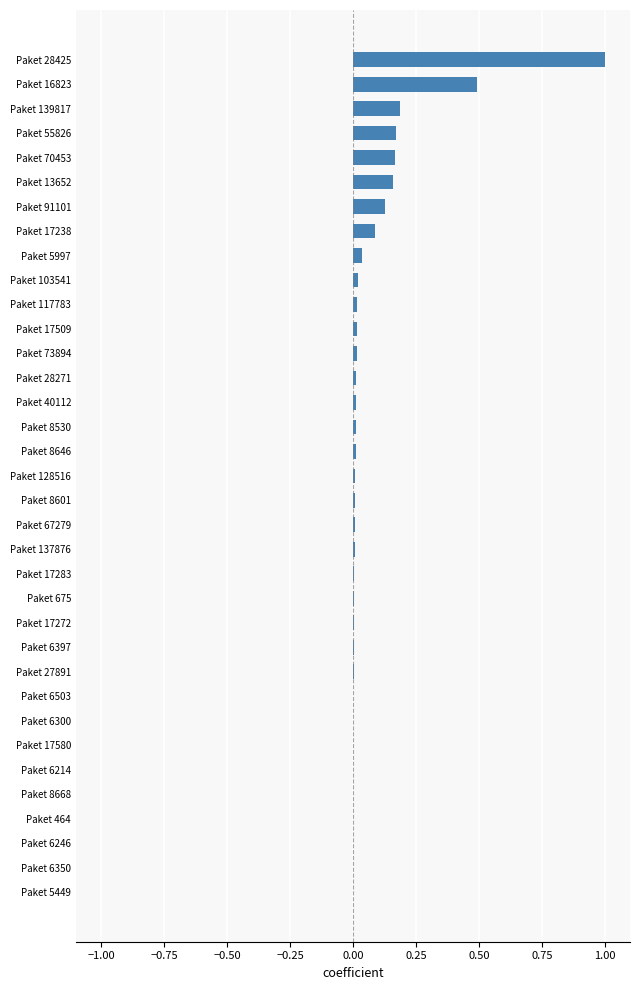

At which category does the chart reach its peak across all series?

Paket 28425